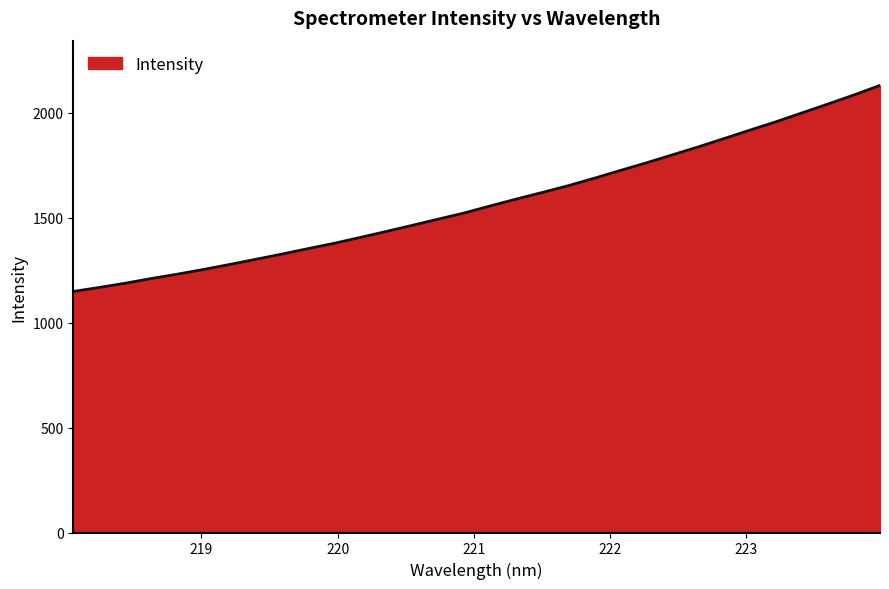

What is the minimum value shown in the chart?

1148.1